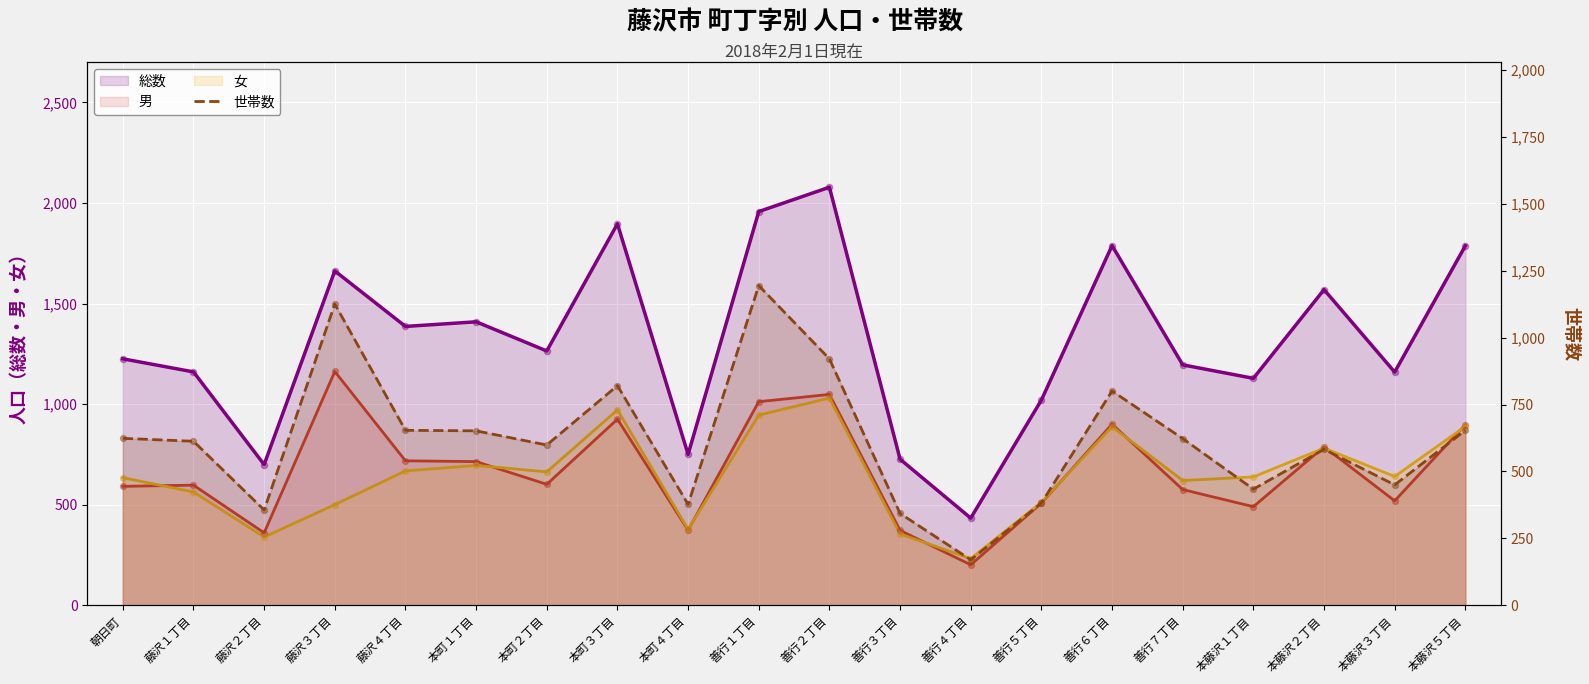

Which series has the largest total across all categories?

総数